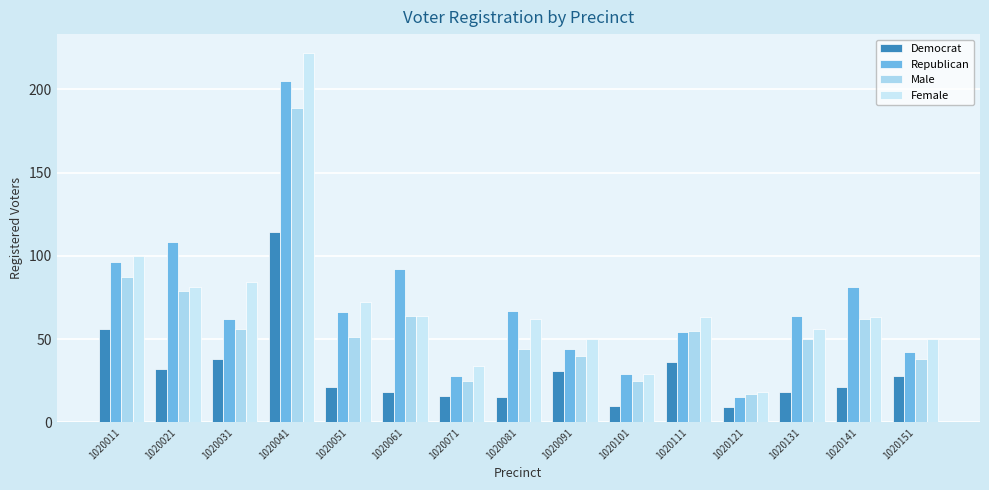

Reading left to right, transcribe all the data shown in this chart.

Democrat: 56	32	38	114	21	18	16	15	31	10	36	9	18	21	28
Republican: 96	108	62	205	66	92	28	67	44	29	54	15	64	81	42
Male: 87	79	56	189	51	64	25	44	40	25	55	17	50	62	38
Female: 100	81	84	222	72	64	34	62	50	29	63	18	56	63	50